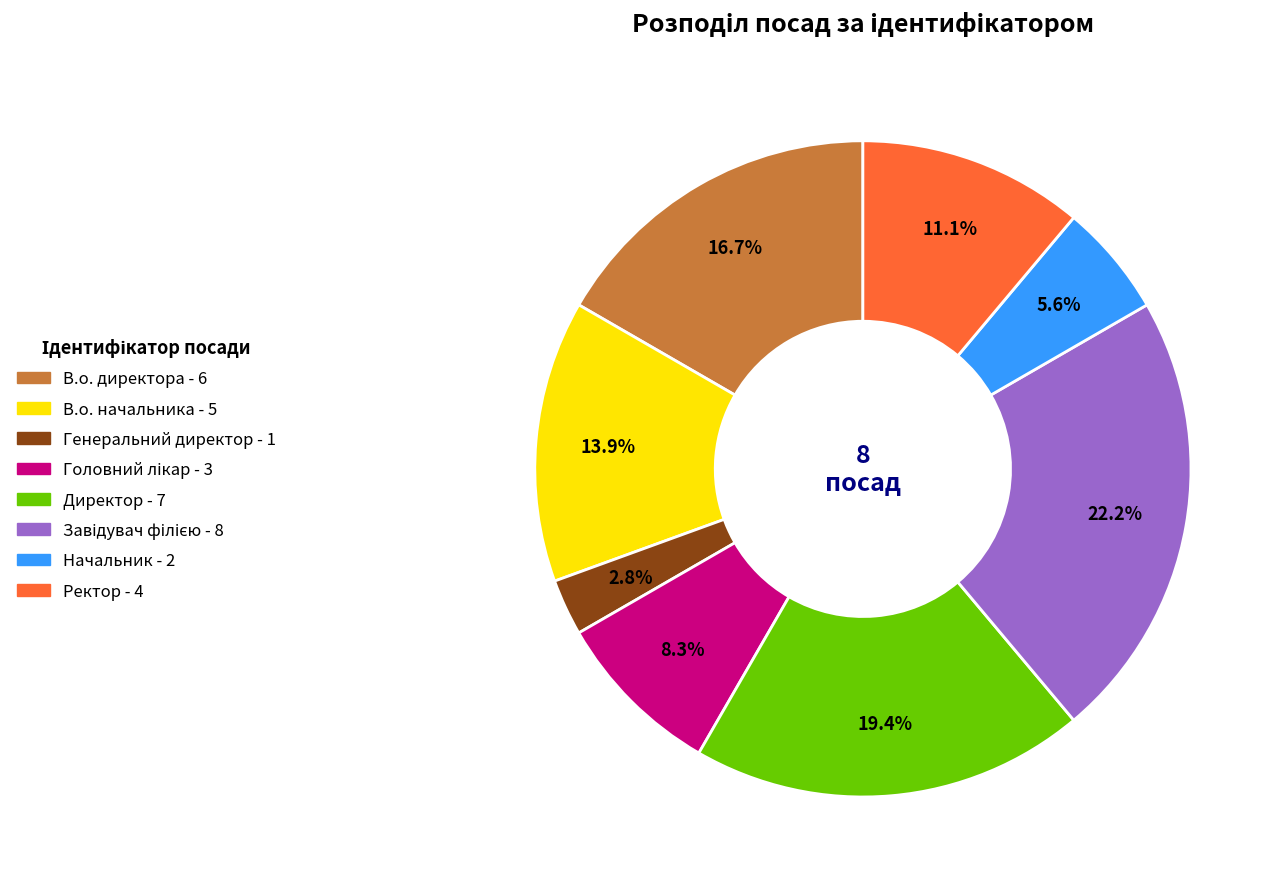

Does any single category account for the majority?

No